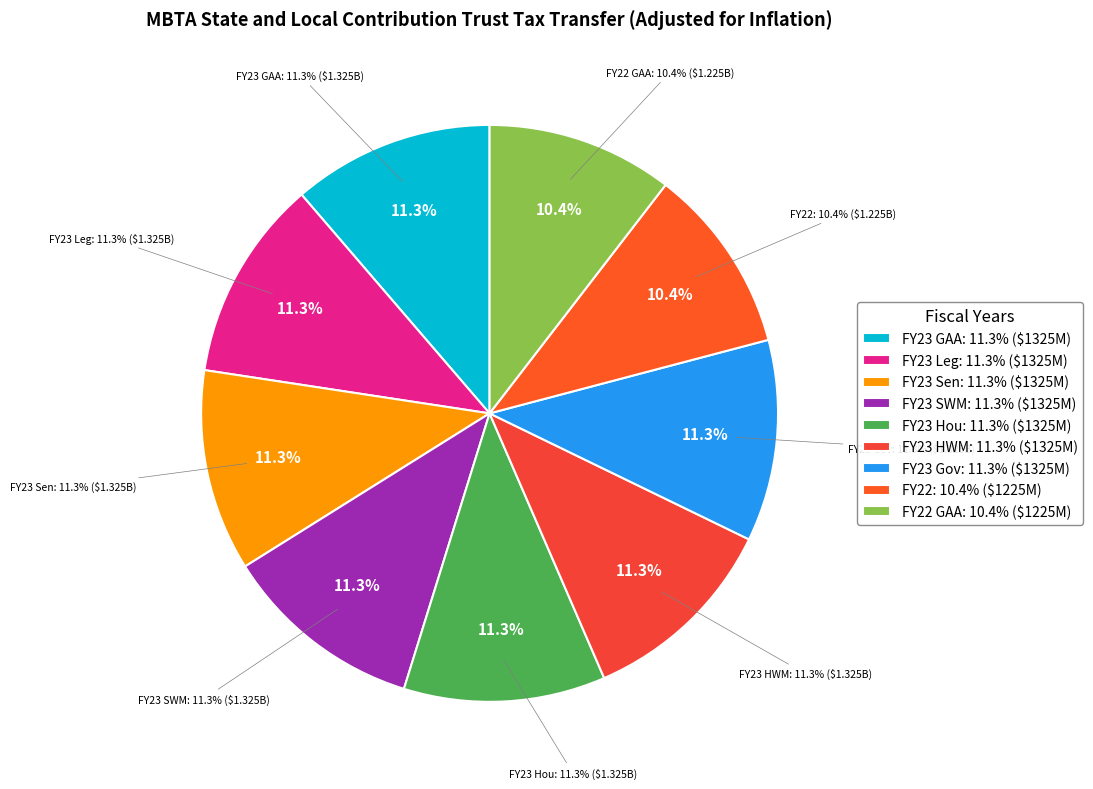

Rank the categories by value from lowest to highest.

FY22, FY22 GAA, FY23 GAA, FY23 Leg, FY23 Sen, FY23 SWM, FY23 Hou, FY23 HWM, FY23 Gov